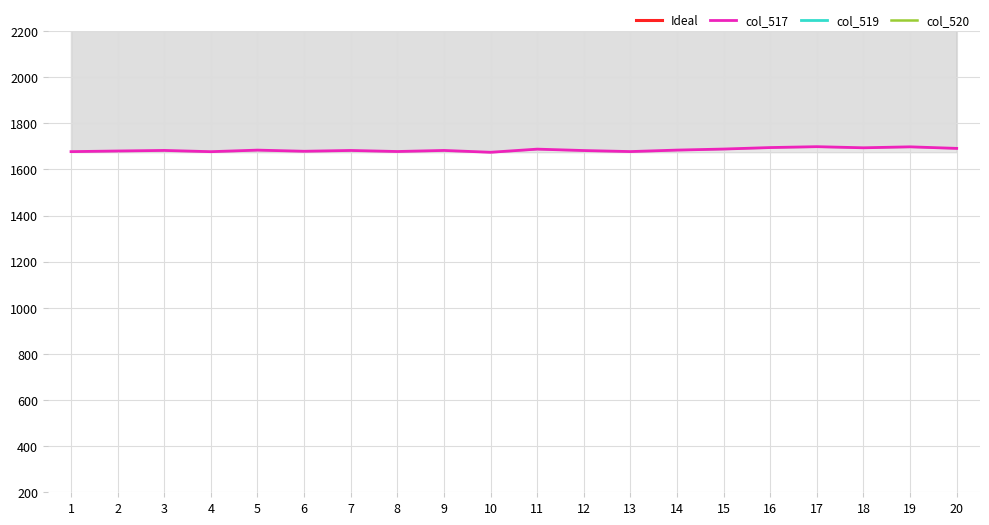

Between 11 and 15, which is larger?

11